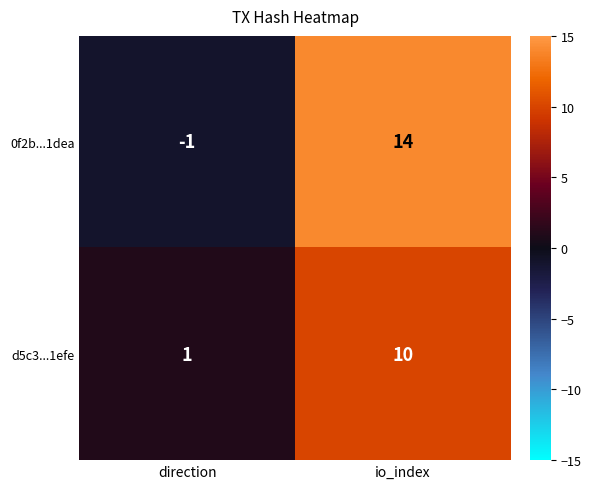

What is the difference between the maximum and minimum values in the d5c3...1efe series?

9